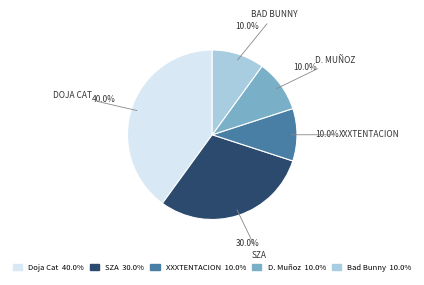

To the nearest percent, what is the combined percentage of SZA and Doja Cat?

70%